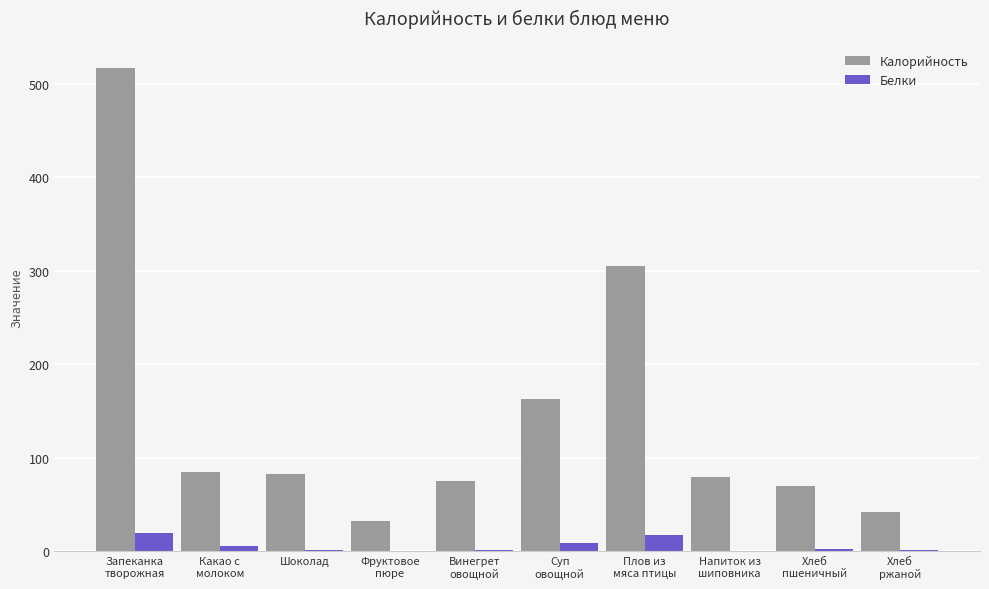

What is the average value of the Белки series?

5.8